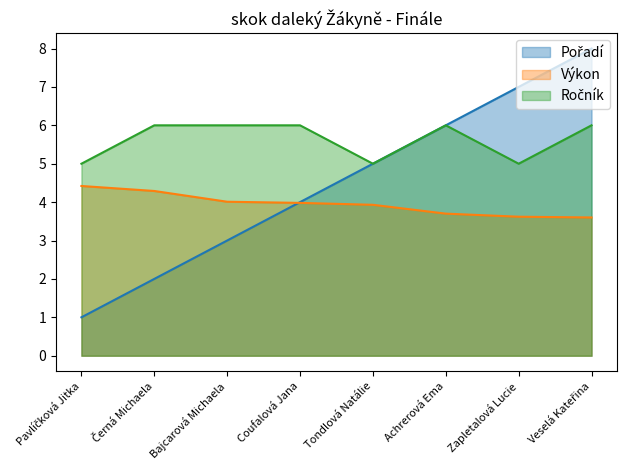

The value of Ročník at Černá Michaela is 6.0. True or false?

True